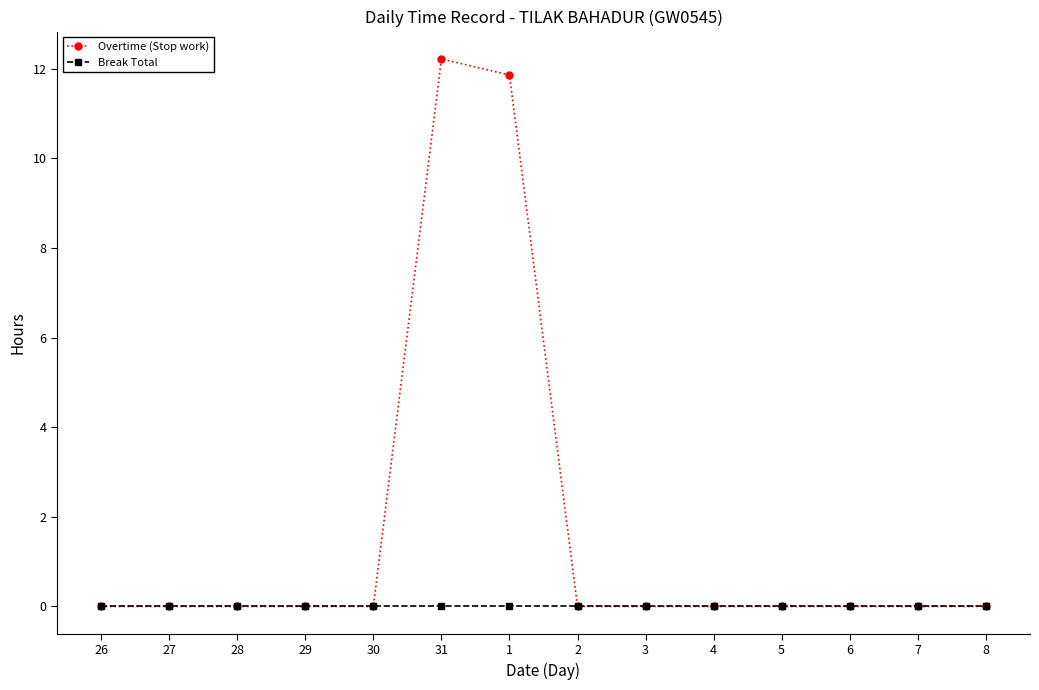

Is the value of Overtime (Stop work) at 31 greater than the value of Break Total at 5?

Yes